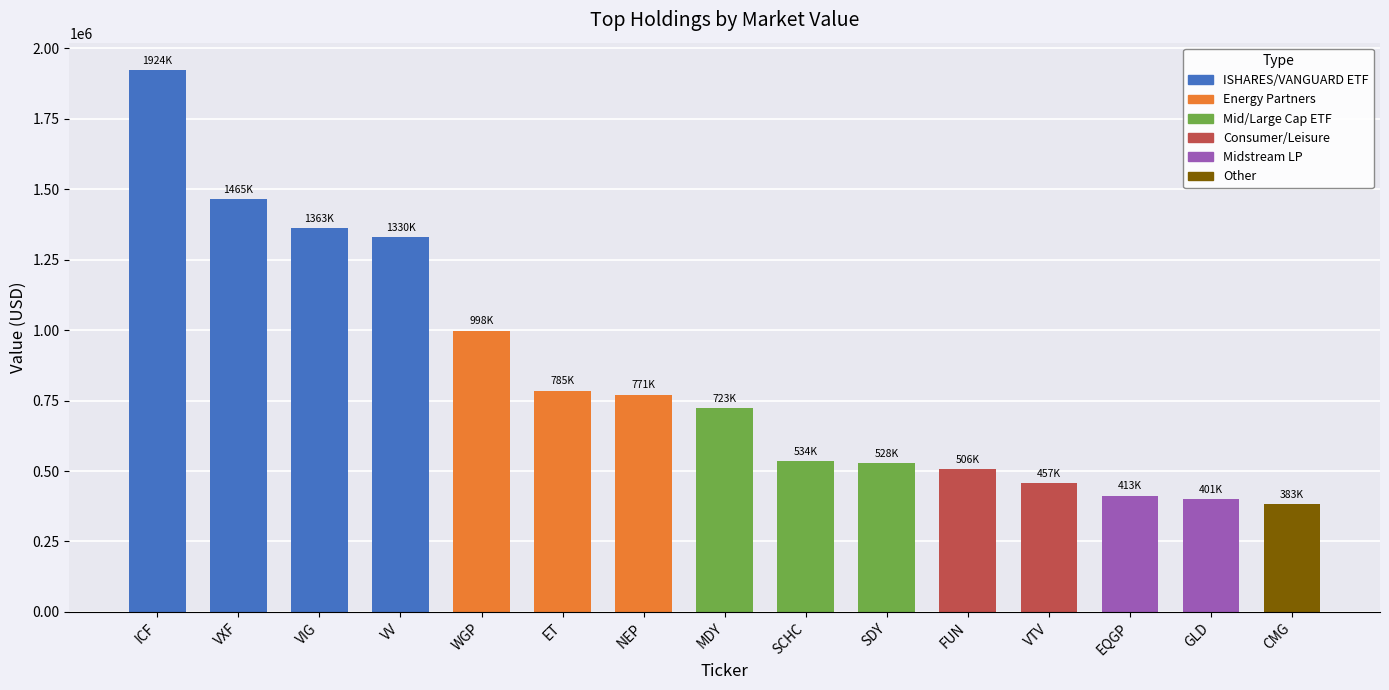

Reading right to left, extract all data points from this chart.

383000	401000	413000	457000	506000	528000	534000	723000	771000	785000	998000	1330000	1363000	1465000	1924000